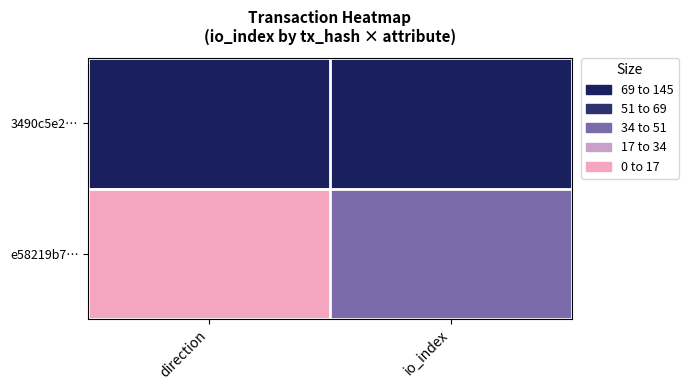

What is the spread (max minus min) of values at direction?

144